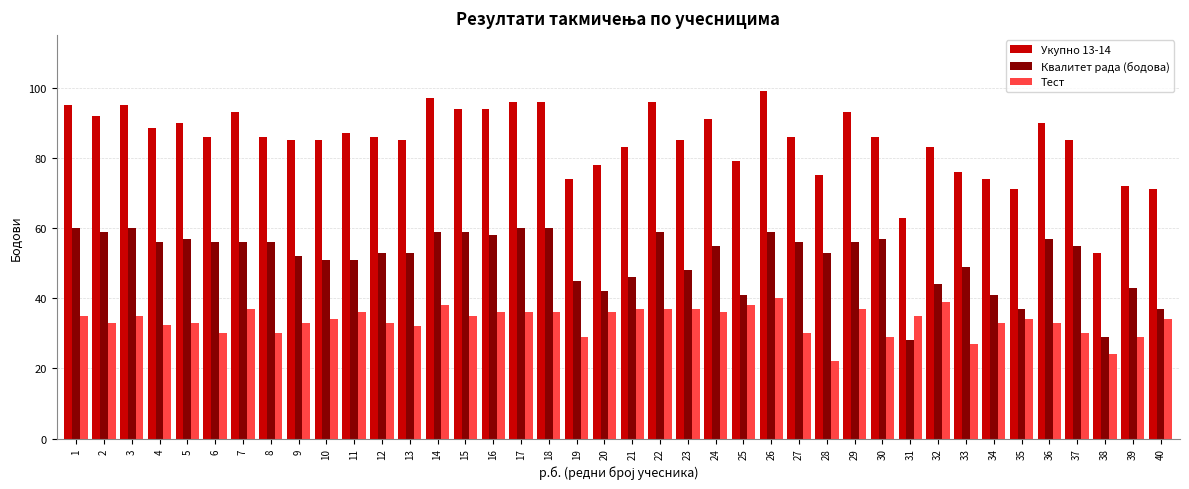

At how many categories does at least one series exceed 55?

39